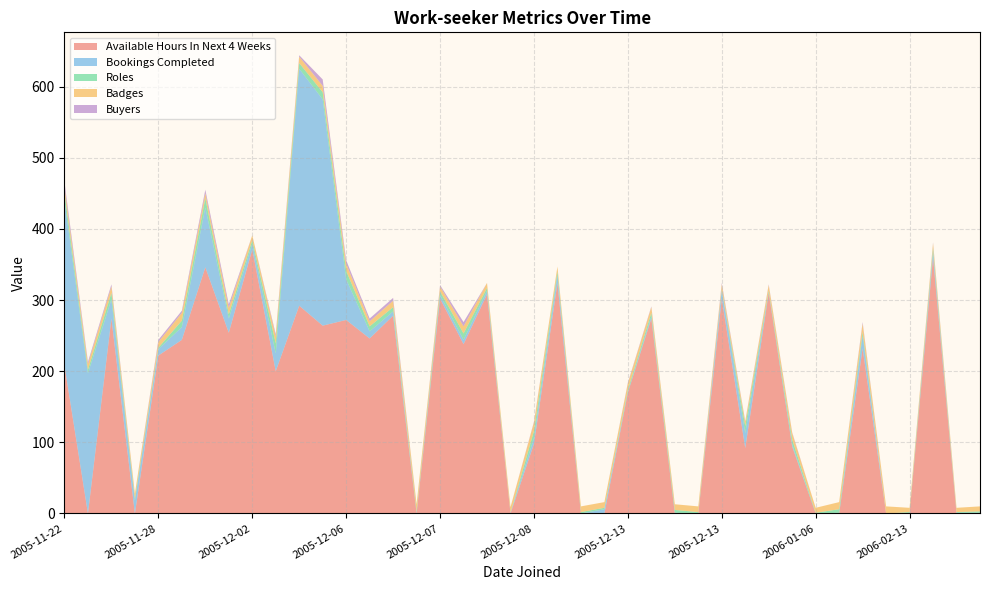

Reading left to right, extract all data points from this chart.

Available Hours In Next 4 Weeks: 208	0	274	0	222	244	346	254	371	200	292	264	272	246	278	0	302	238	308	0	98	324	0	0	170	274	0	0	302	92	310	94	0	0	232	0	0	360	0	0
Bookings Completed: 232	197	27	18	9	18	84	20	8	25	333	318	57	10	6	1	5	6	5	1	8	11	0	6	1	3	1	0	12	21	1	3	0	1	18	0	0	8	1	1
Roles: 11	5	9	3	2	9	13	6	5	14	8	10	12	7	6	2	5	9	4	0	10	5	2	2	3	5	4	2	1	10	2	7	1	5	5	0	2	5	1	2
Badges: 8	8	9	7	8	11	7	9	7	10	9	9	10	7	9	10	7	10	7	8	12	7	8	8	9	8	8	8	7	6	8	9	7	10	12	10	6	7	6	7
Buyers: 7	3	3	0	3	3	5	5	0	3	2	9	5	4	4	0	2	6	0	0	1	0	0	0	1	1	0	0	2	1	1	1	0	0	2	0	0	1	0	0